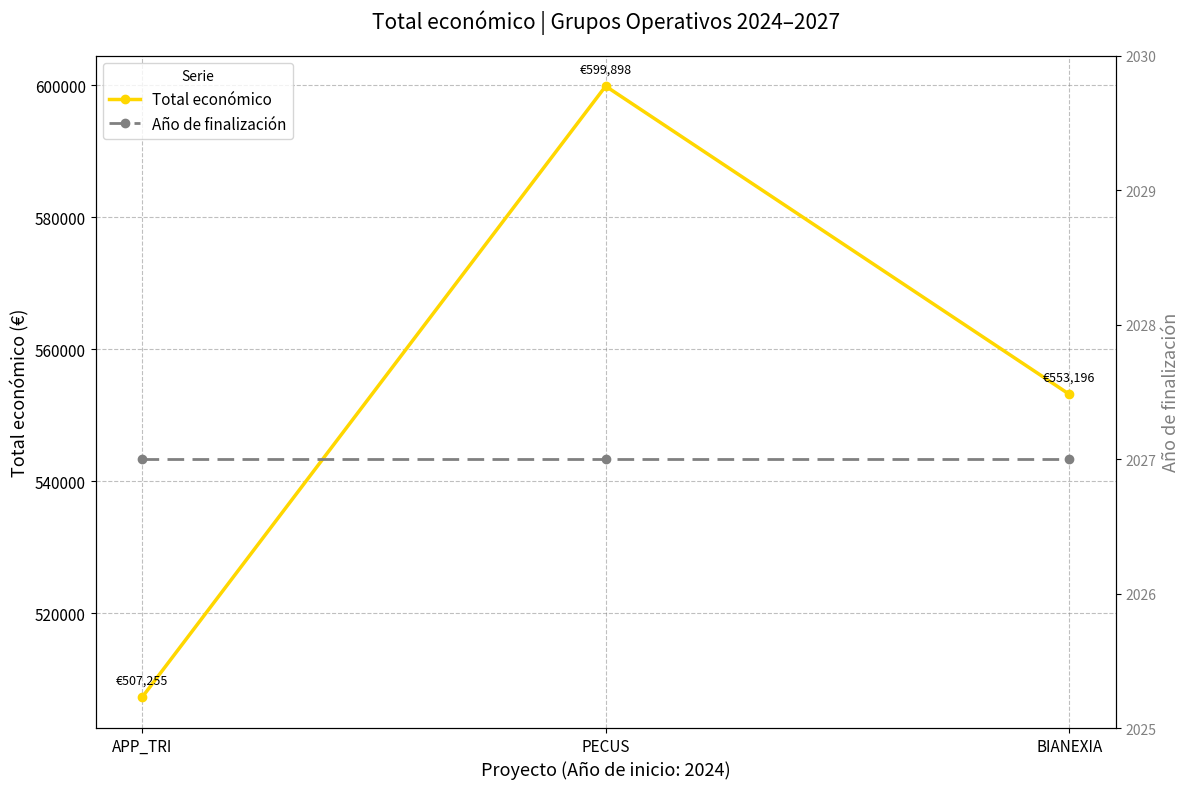

The value of Total económico at PECUS is 342113. True or false?

False